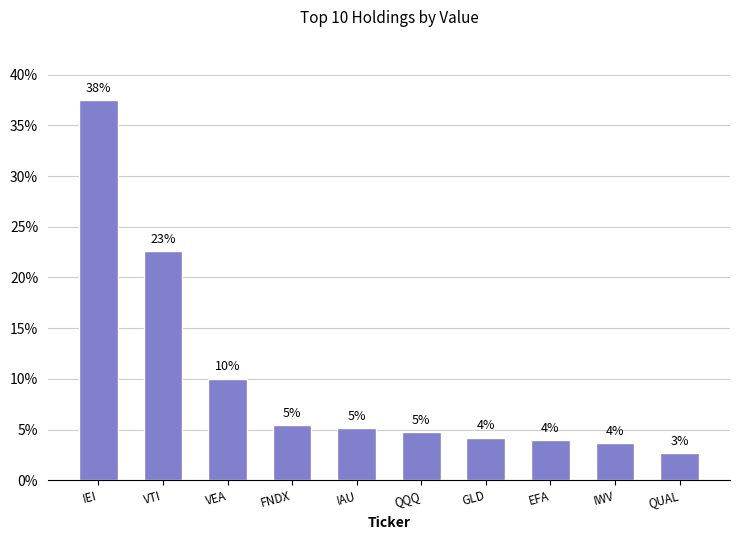

At which label does the data first exceed 5?

IEI